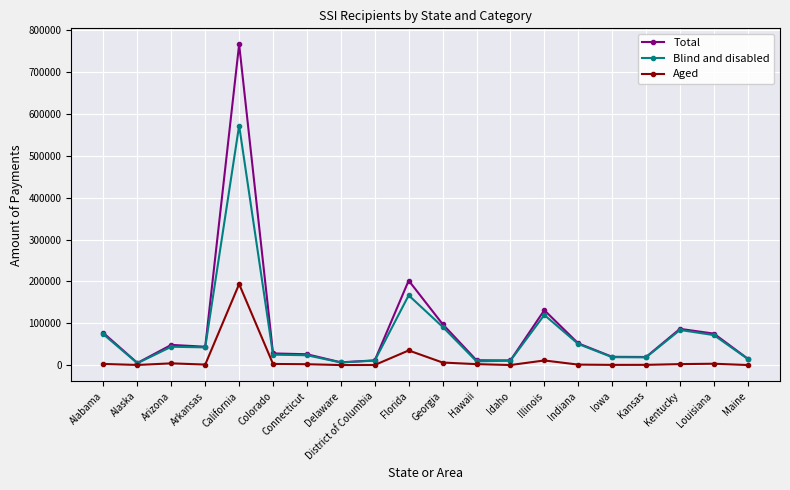

What are all the series names shown in the legend?

Total, Blind and disabled, Aged